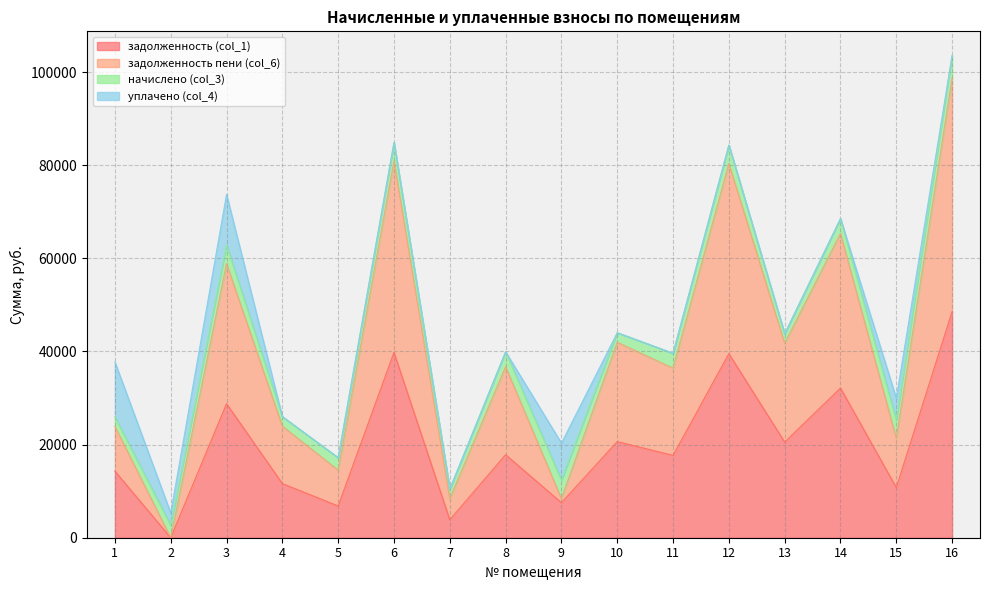

How many categories are shown in the chart?

16